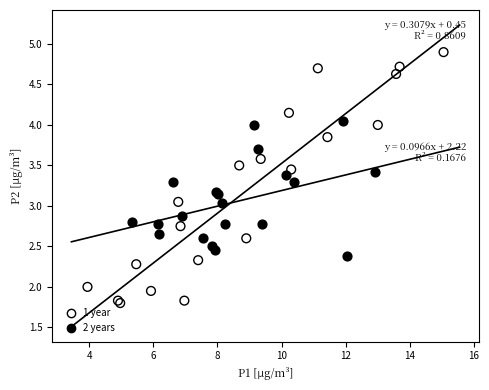

What are all the series names shown in the legend?

1 year, 2 years